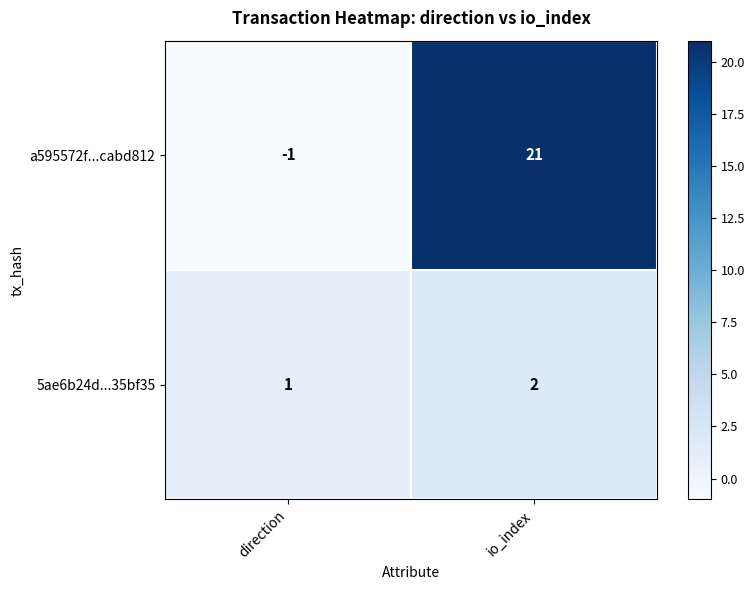

Which series changed the most between direction and io_index?

a595572f...cabd812